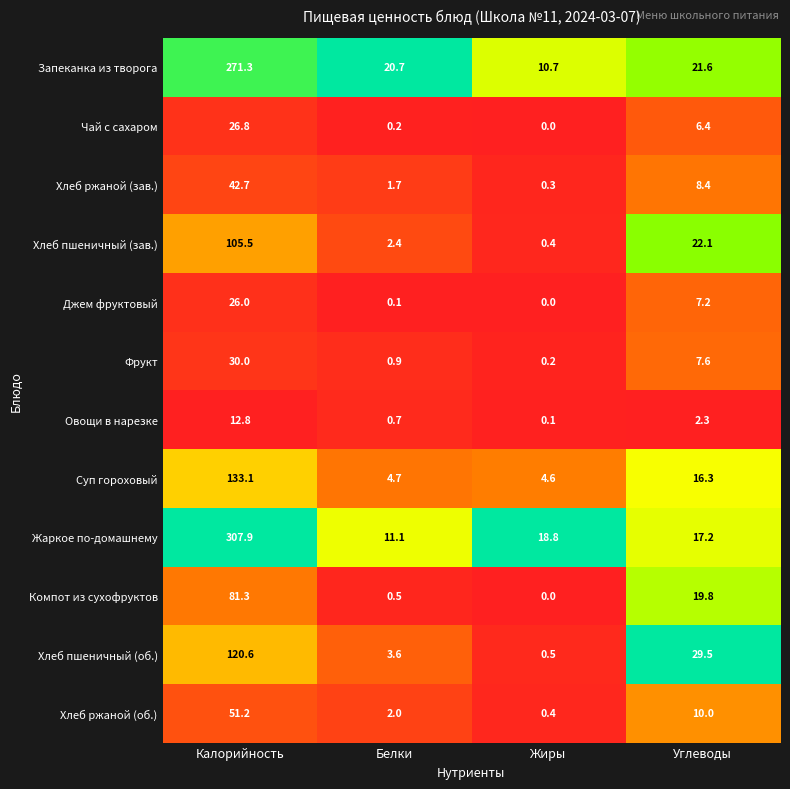

Which series has the largest total across all categories?

Жаркое по-домашнему